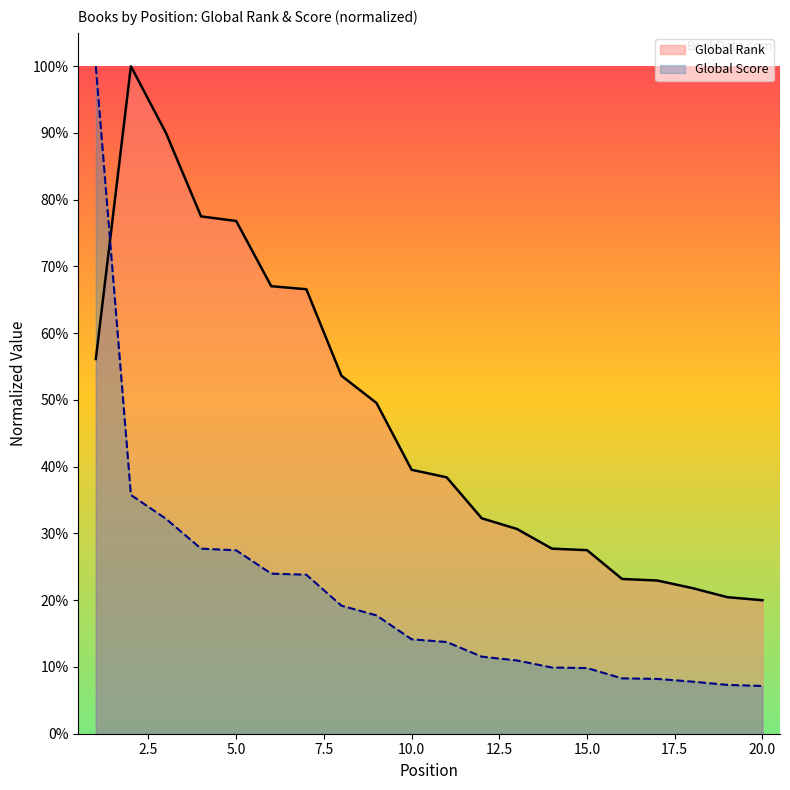

At which category is the sum across all series the highest?

1